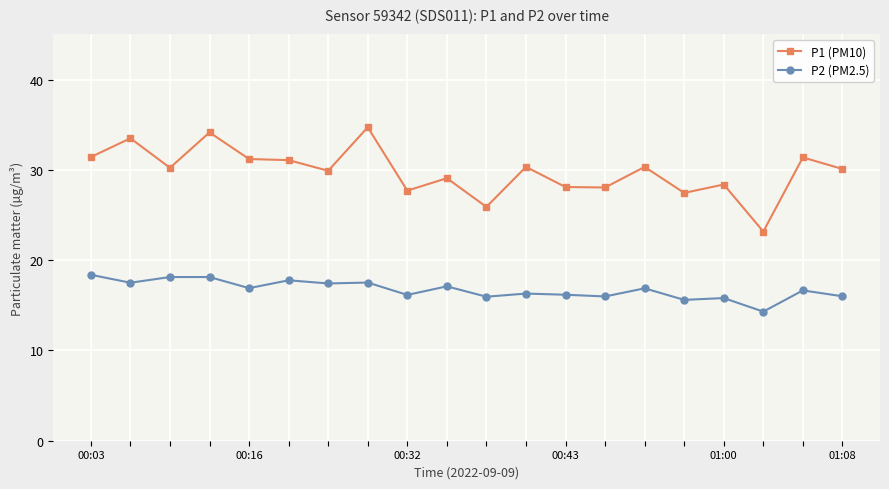

True or false: P1 (PM10) has more than 1 interior local peaks.

True